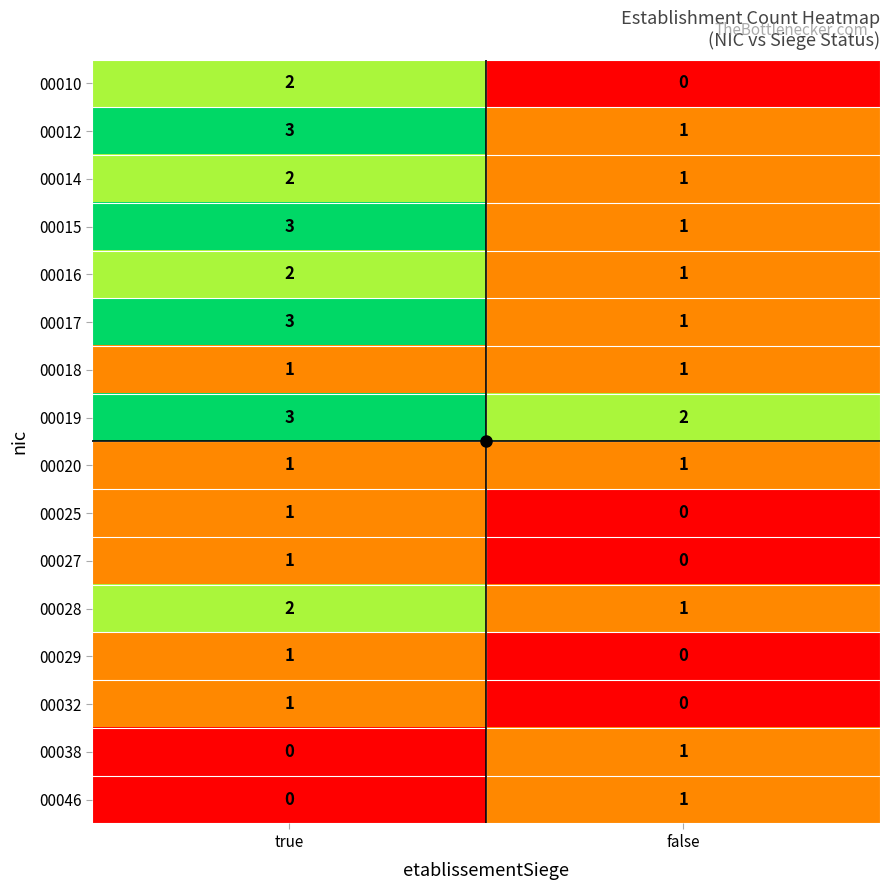

At which category does the chart reach its peak across all series?

true